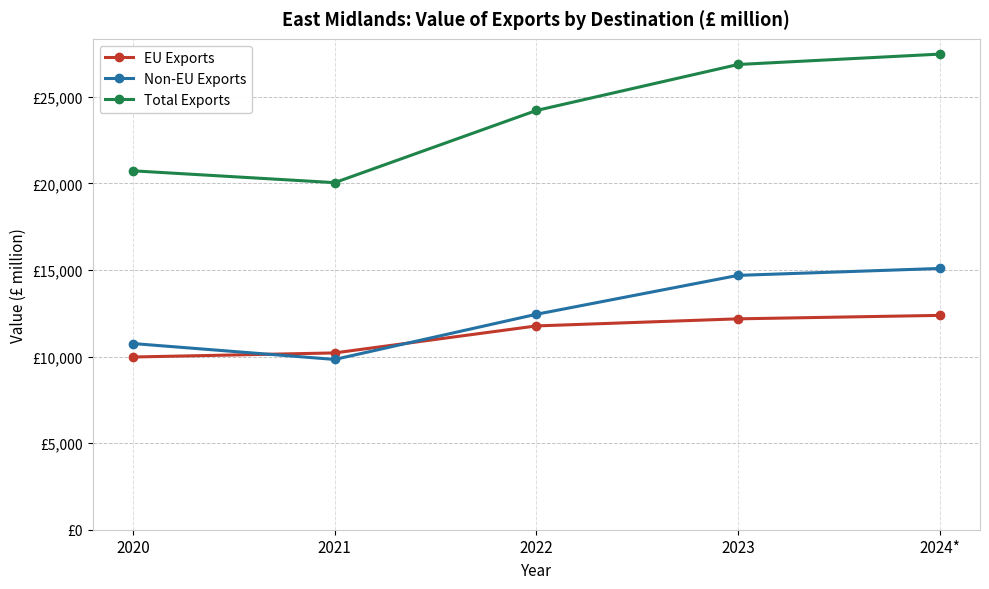

What are all the series names shown in the legend?

EU Exports, Non-EU Exports, Total Exports